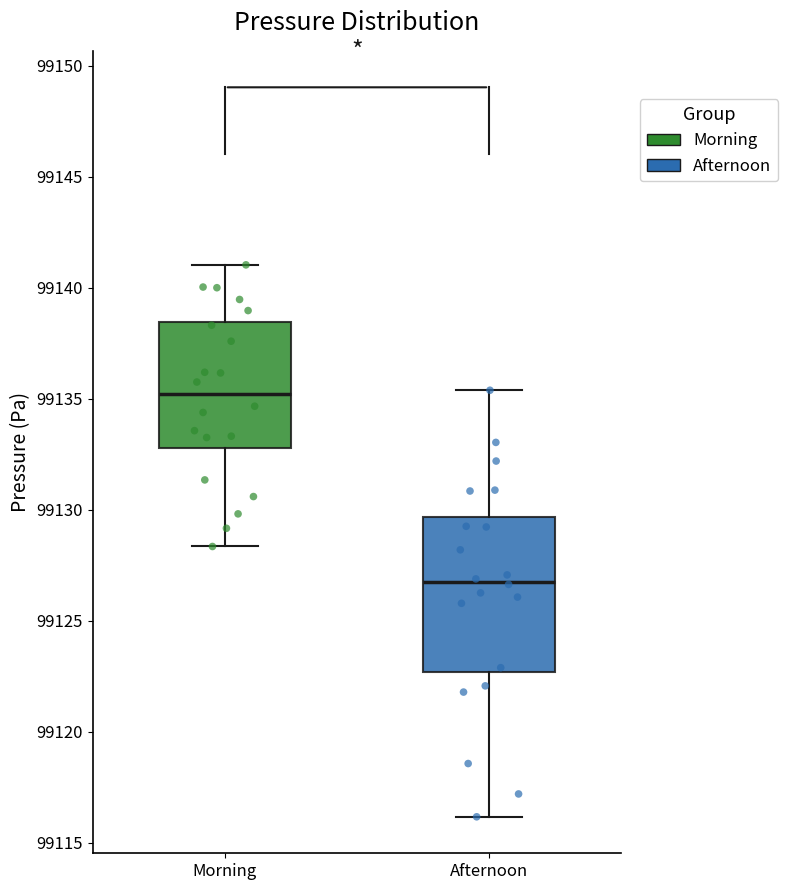

Where does the median line of the box for Afternoon sit on the y-axis? The values are not printed on the chart, so give them approximately, as read against the axis.

99127.0